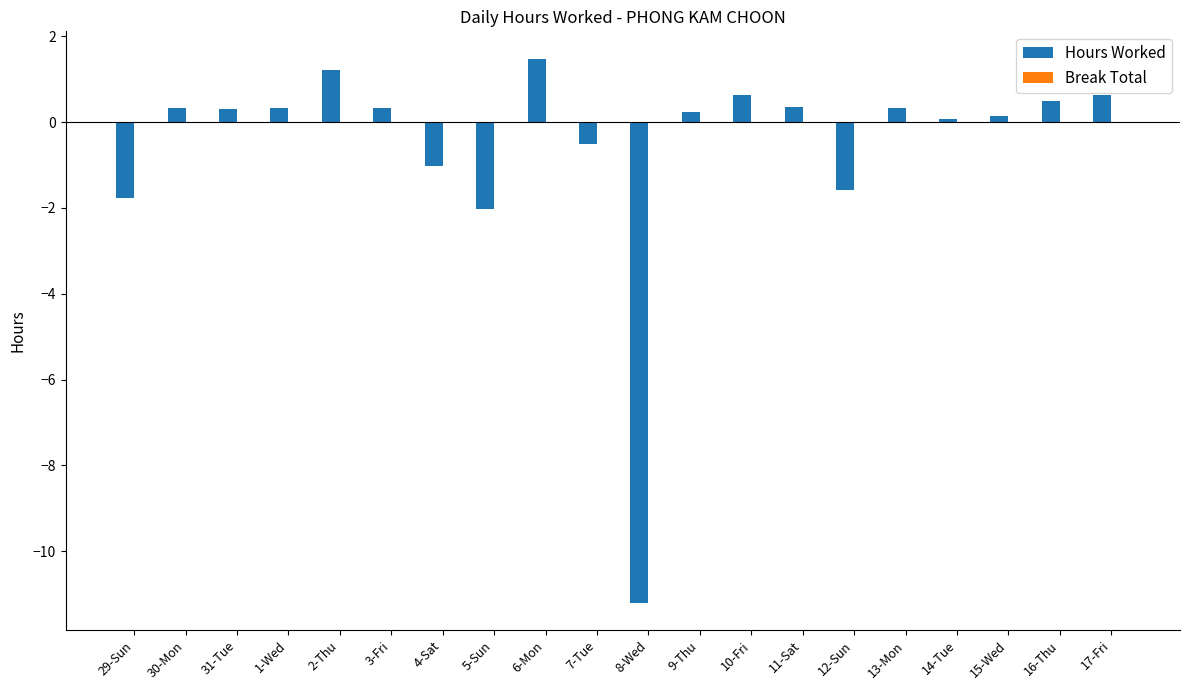

What is the difference between the second highest and minimum values?

12.4